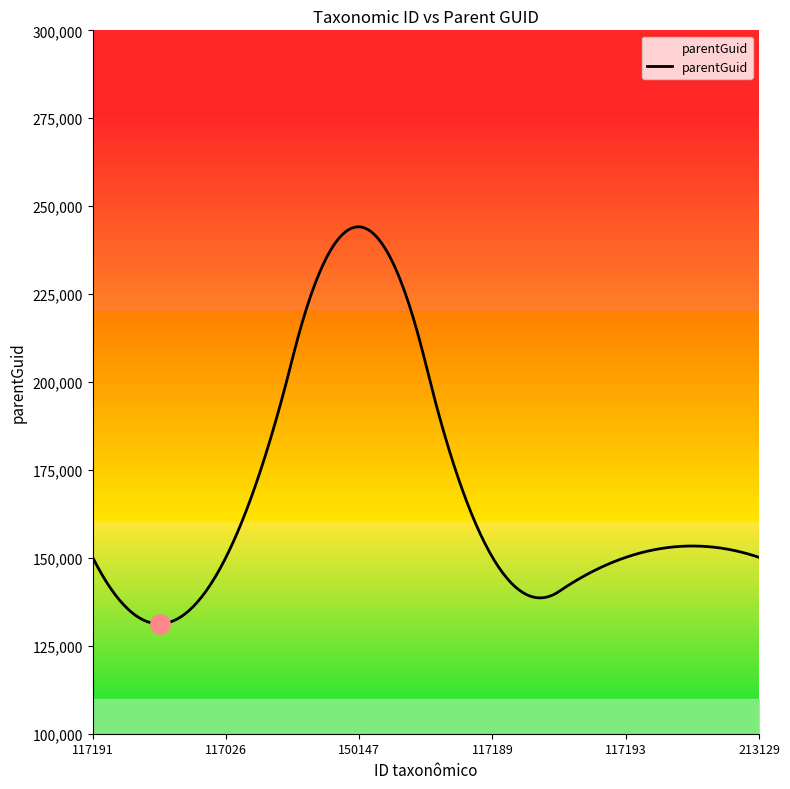

Which category has the highest value across all series?

150147